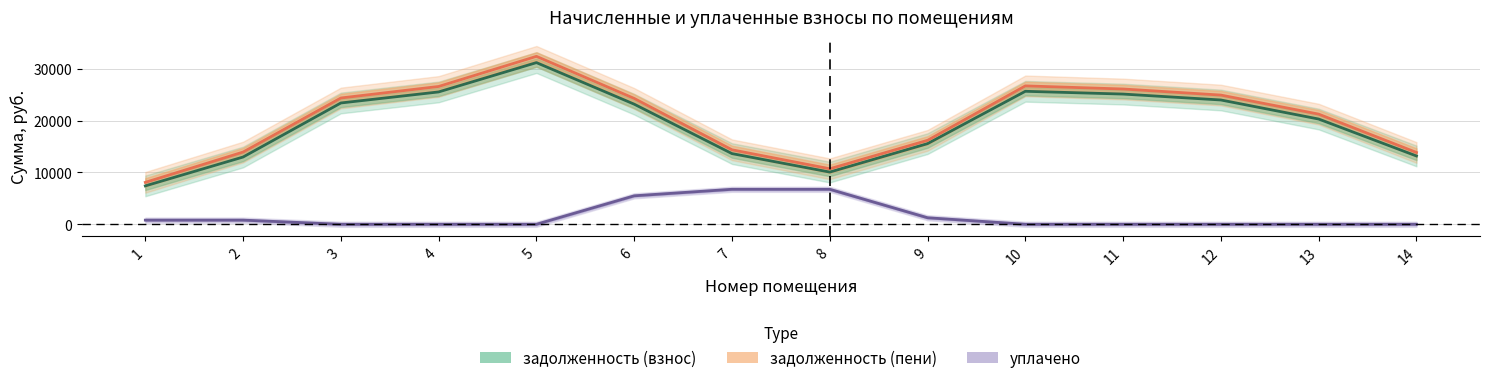

What is the difference between the задолженность (взнос) values at 11 and 2?

12152.7